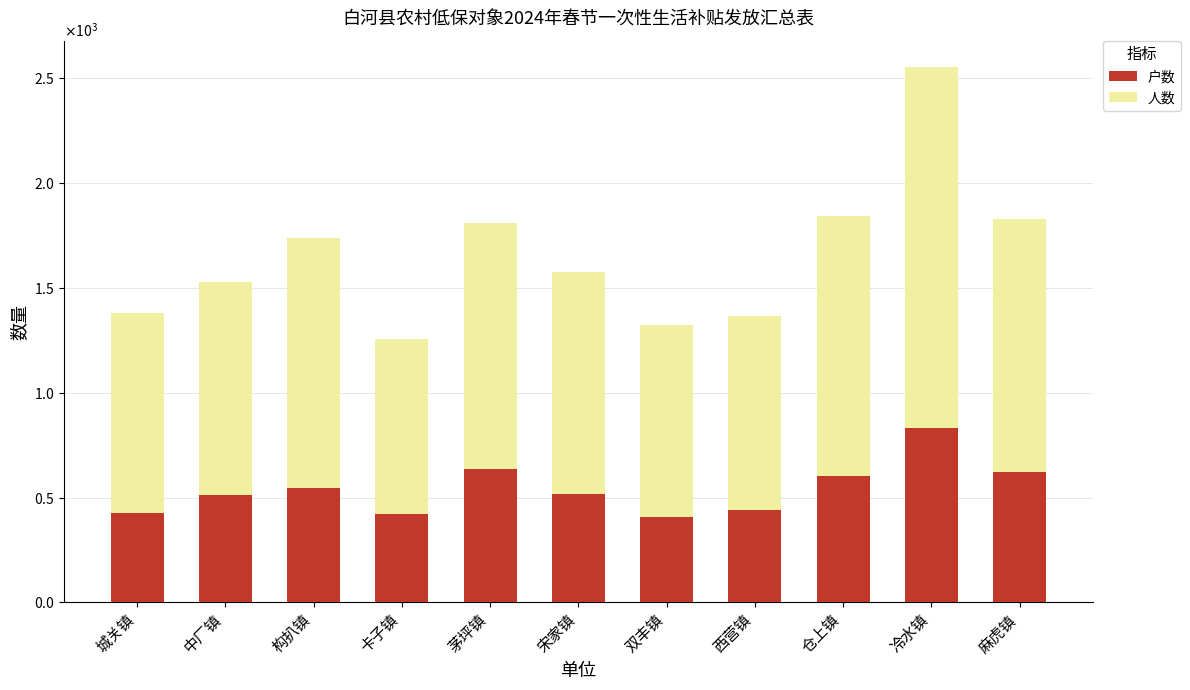

The 户数 series shows 832 at 冷水镇. True or false?

True